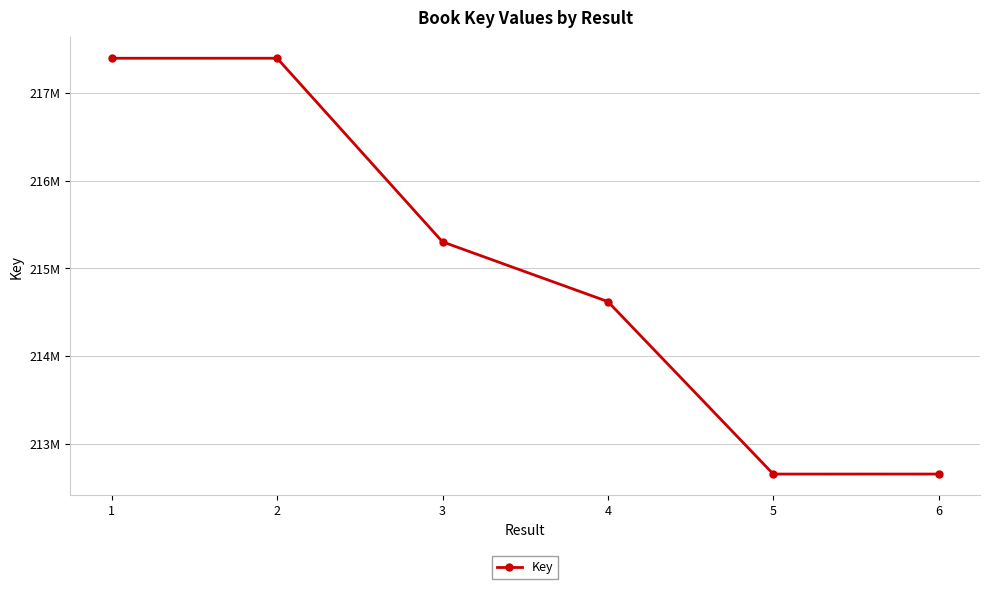

What is the greatest value displayed?

217397086